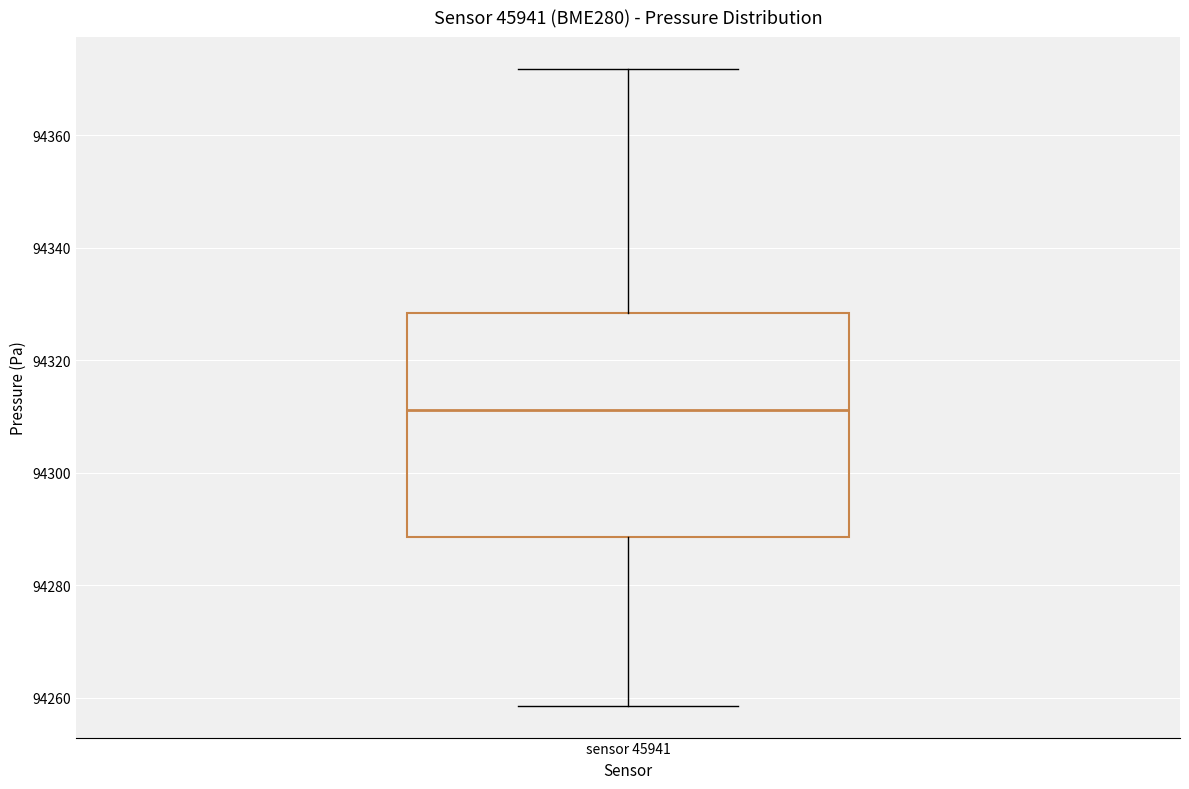

Transcribe this box plot: give where the median line is, the range the box spans, and where the two whiskers end, as read against the y-axis. The values are not printed on the chart, so give them approximately, as read against the axis.

median 94312, box 94288 to 94328, whiskers 94258 to 94372